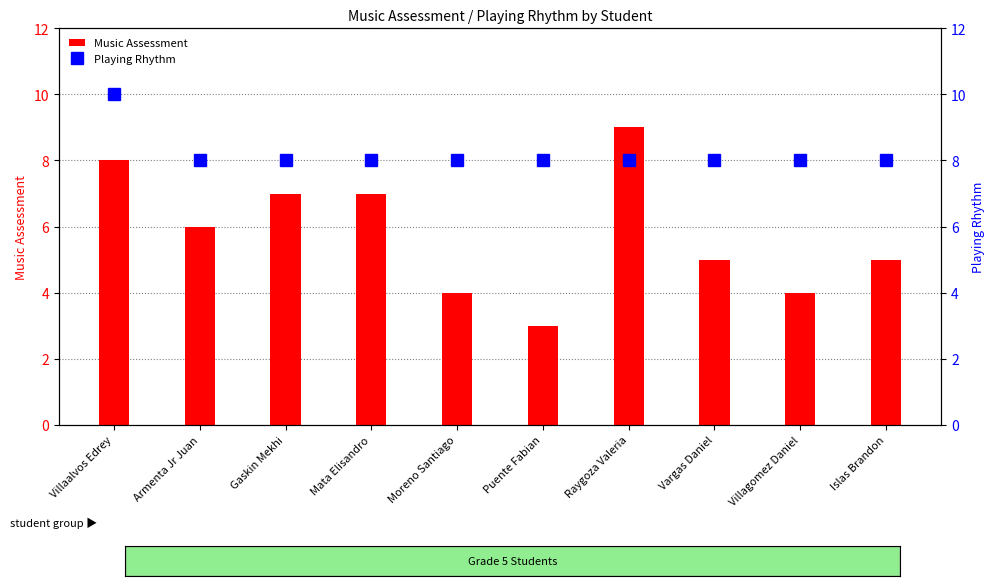

What is the approximate value of Playing Rhythm at Villagomez Daniel?

8